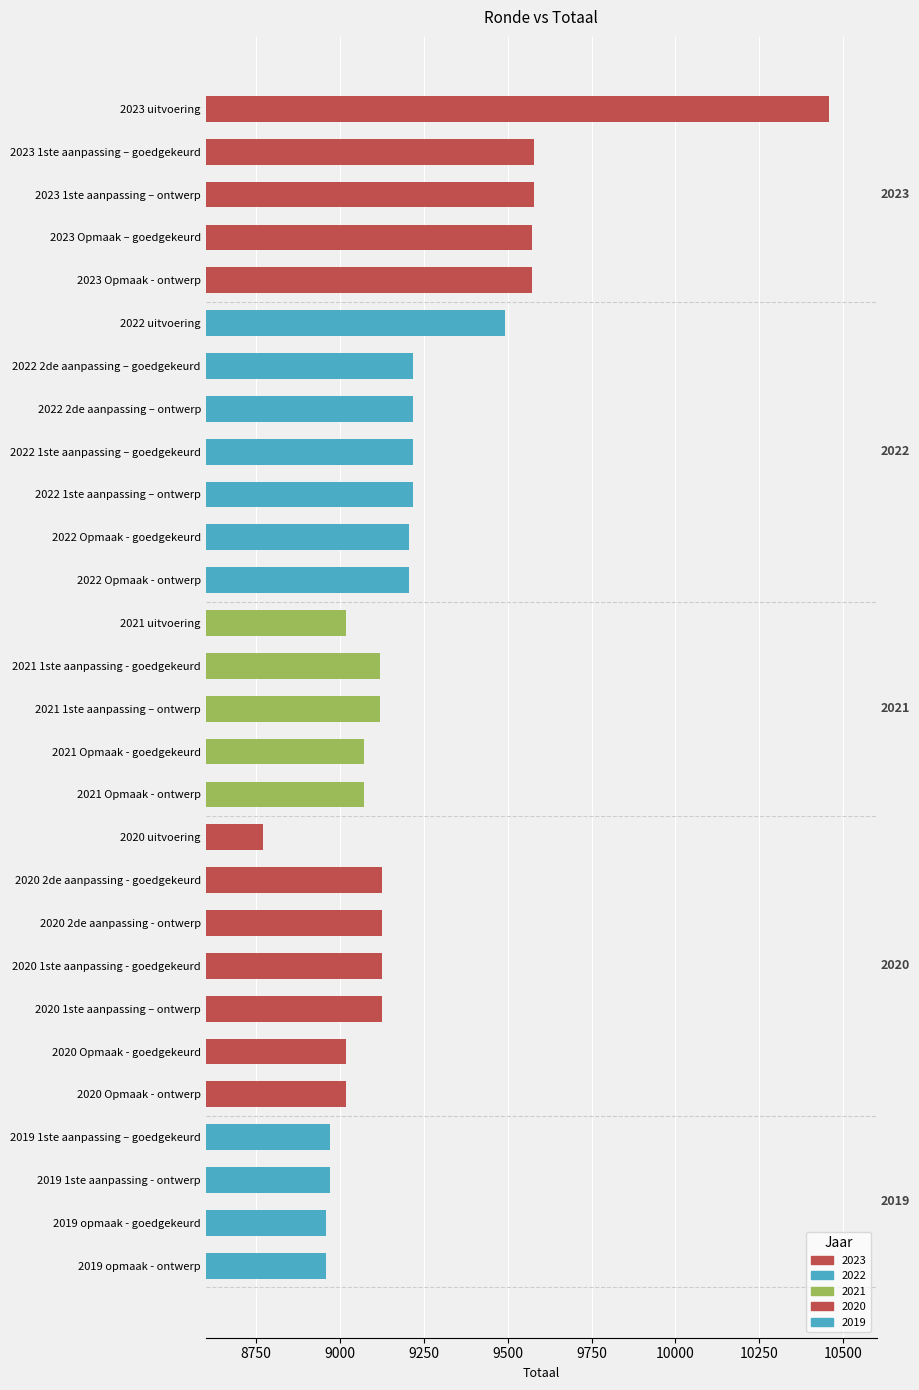

What is the label of the 25th bar from the bottom?

2023 Opmaak – goedgekeurd